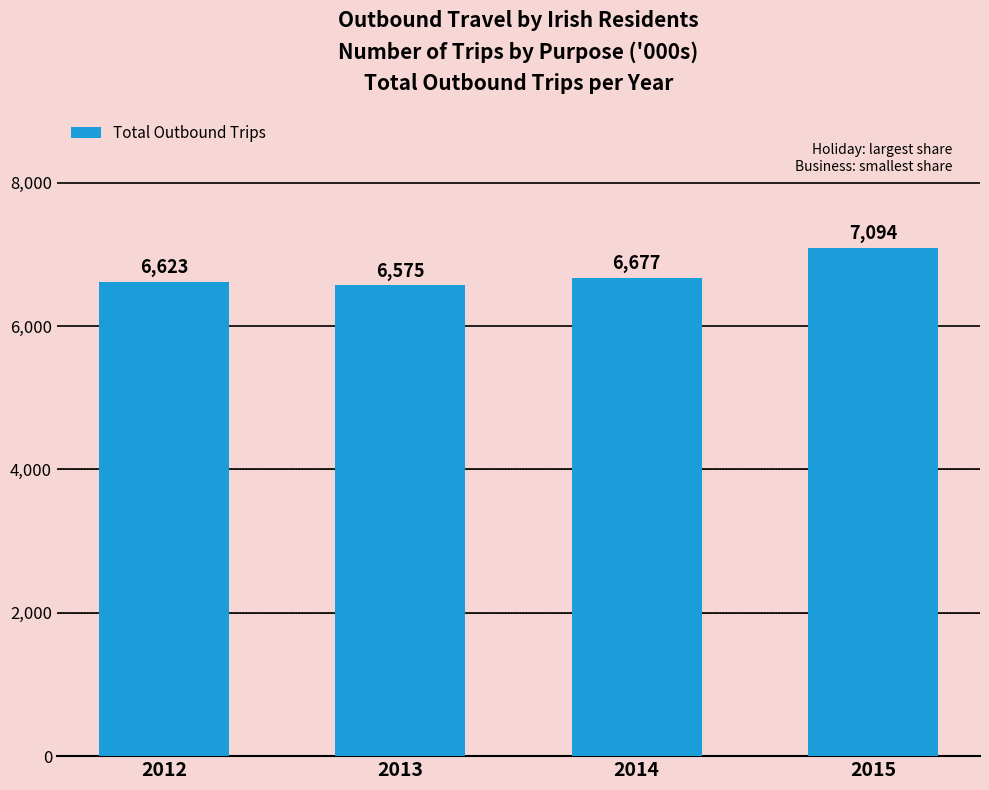

Rank the categories by value from lowest to highest.

2013, 2012, 2014, 2015